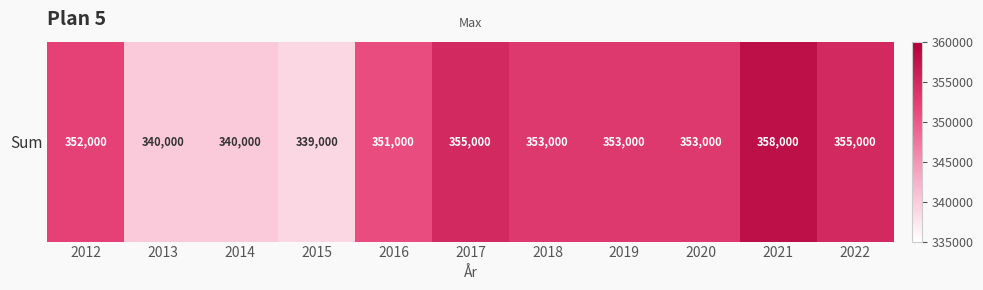

How many data points are less than 353000?

5